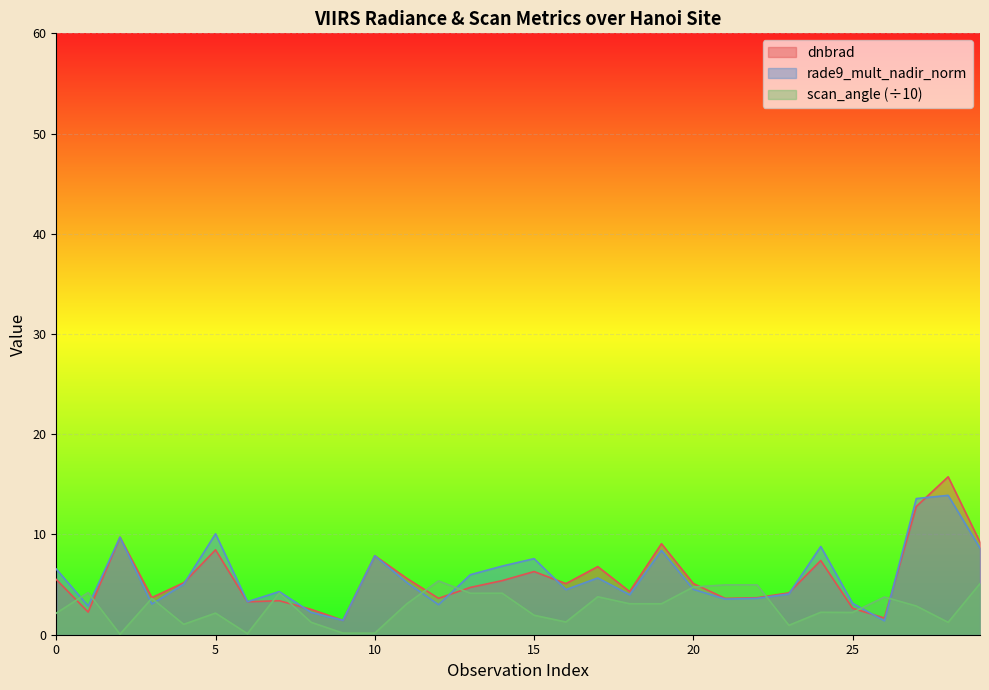

At which category does the chart reach its minimum across all series?

2